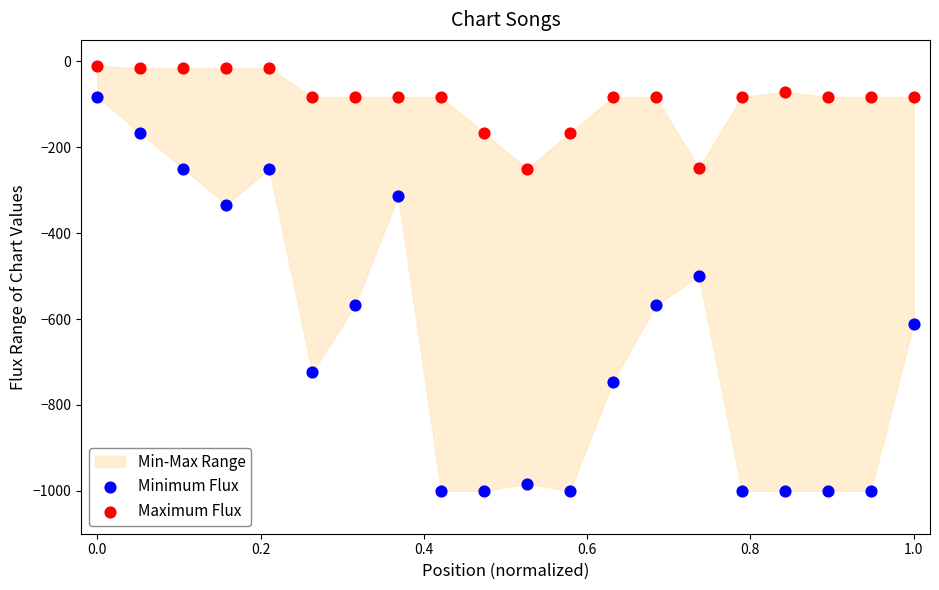

Which series contains the lowest Y value?

Minimum Flux